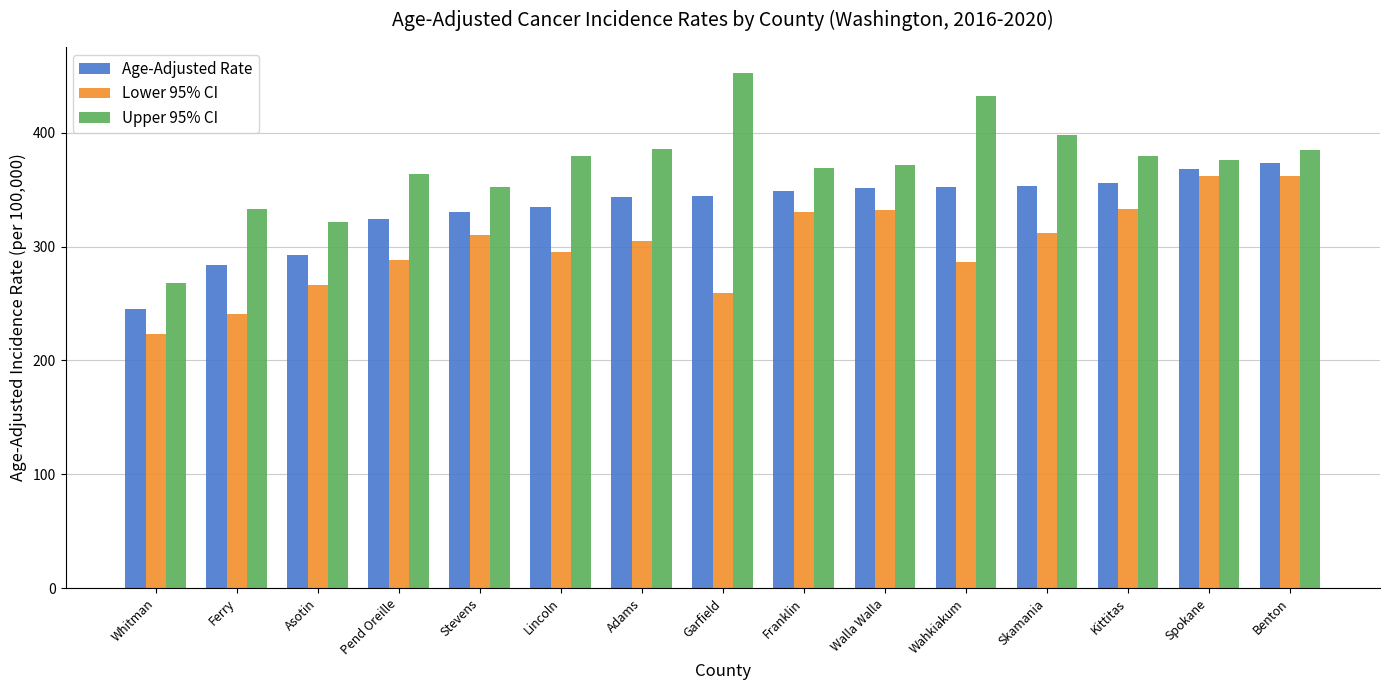

What is the maximum value for Upper 95% CI?

452.7